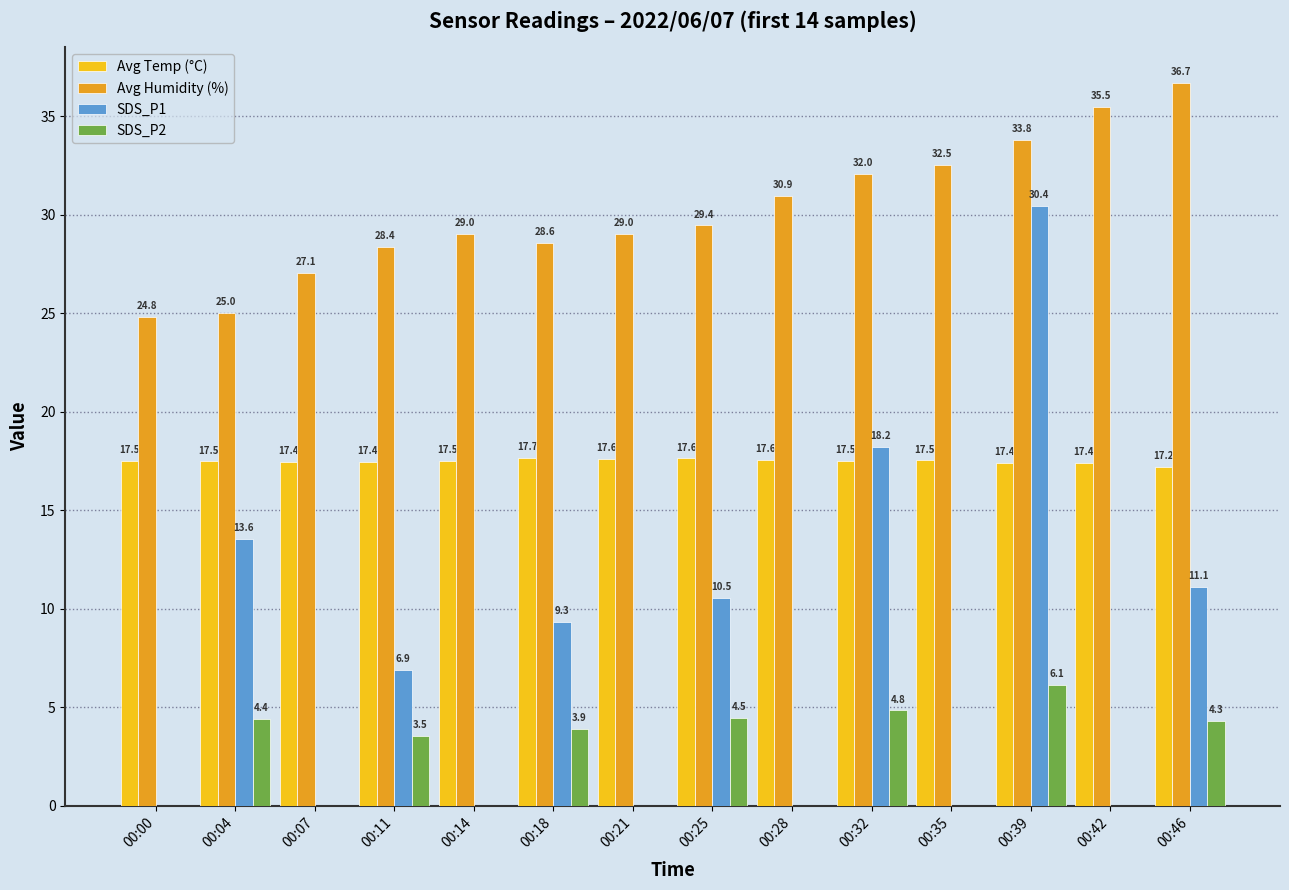

Between 00:39 and 00:42, which series saw the biggest shift?

SDS_P1